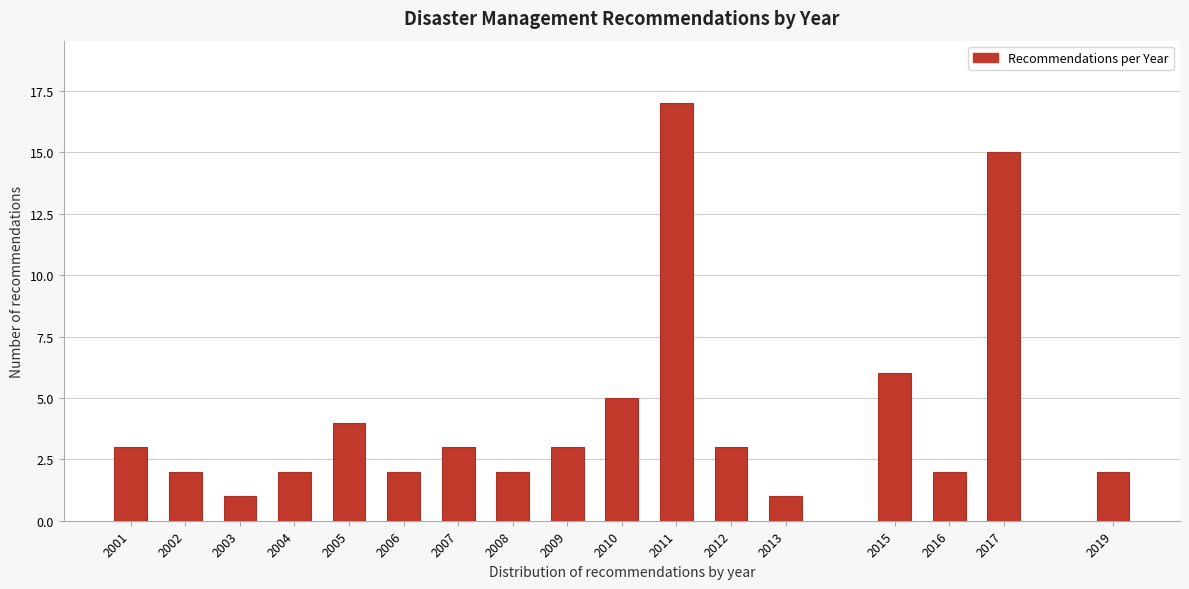

Reading right to left, extract all data points from this chart.

2	15	2	6	1	3	17	5	3	2	3	2	4	2	1	2	3